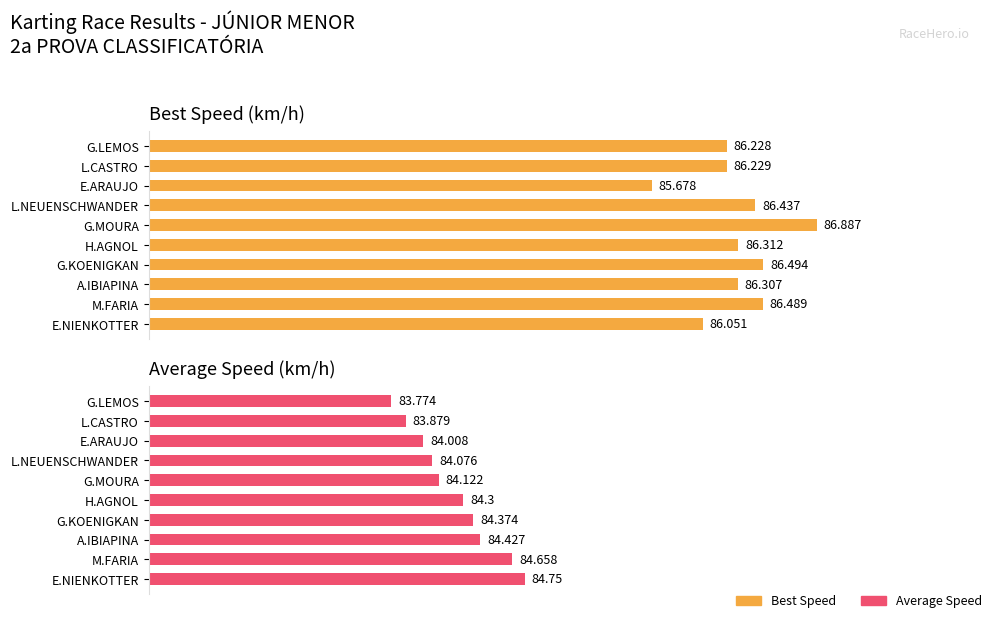

What is the minimum value shown in the chart?

83.8